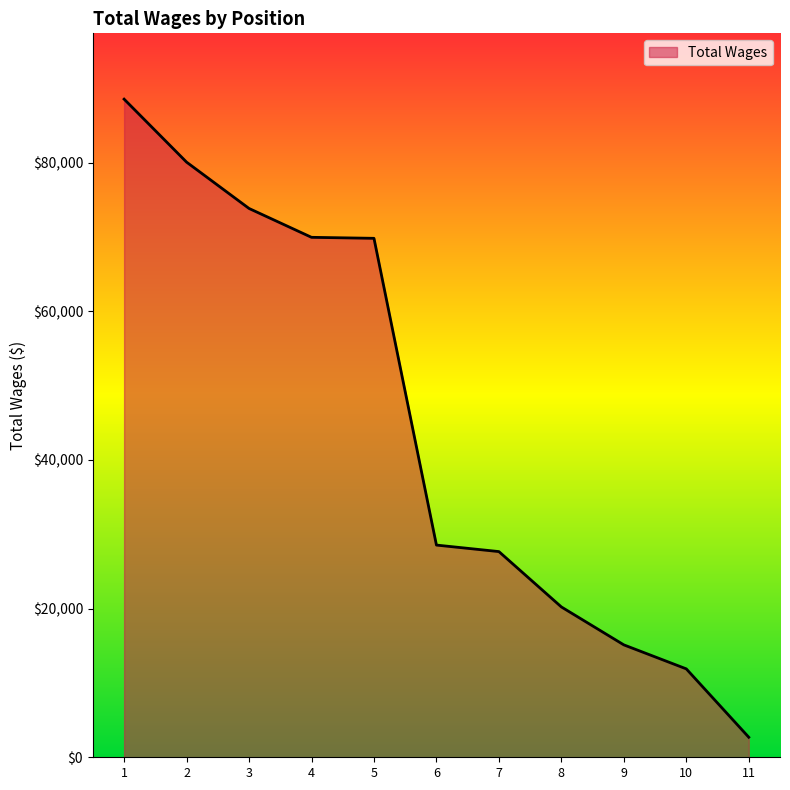

How many lines are shown in the chart?

1